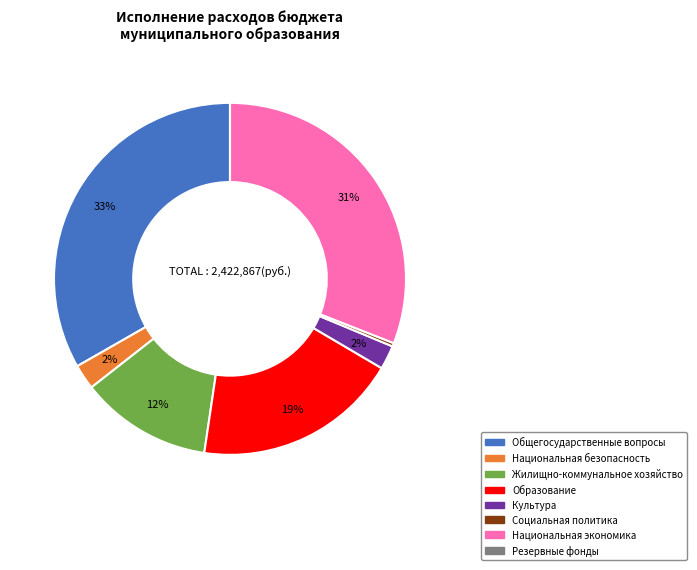

To the nearest percent, what is the difference between the largest and smallest slice percentages?

33%